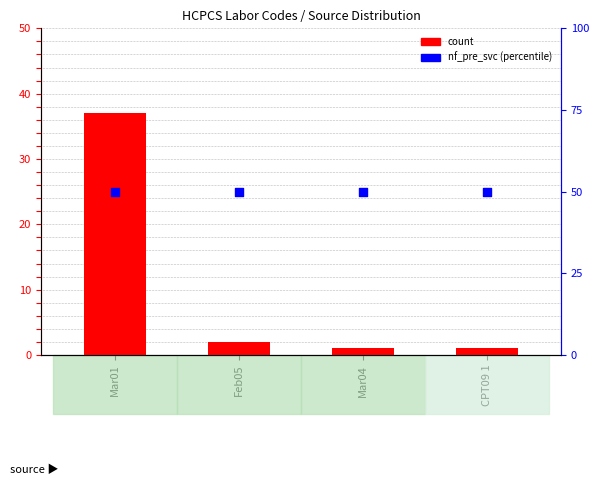

At how many categories does at least one series exceed 6?

4